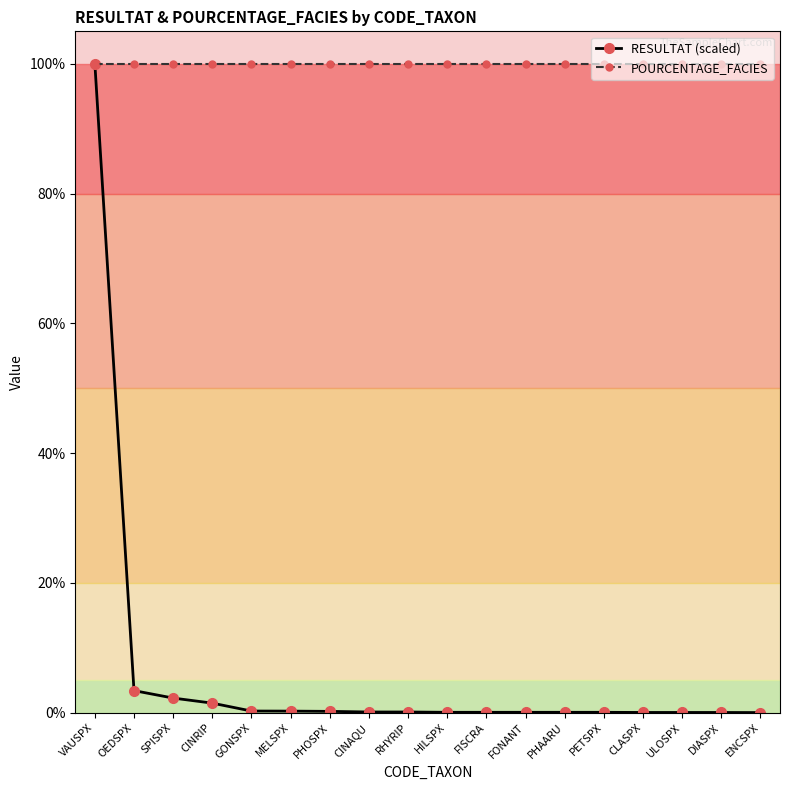

List the series in order of their overall mean, lowest first.

RESULTAT (scaled), POURCENTAGE_FACIES